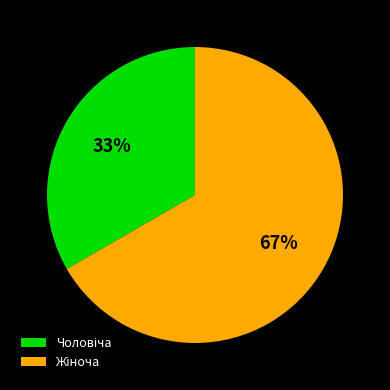

To the nearest percent, what is the average slice percentage?

50%